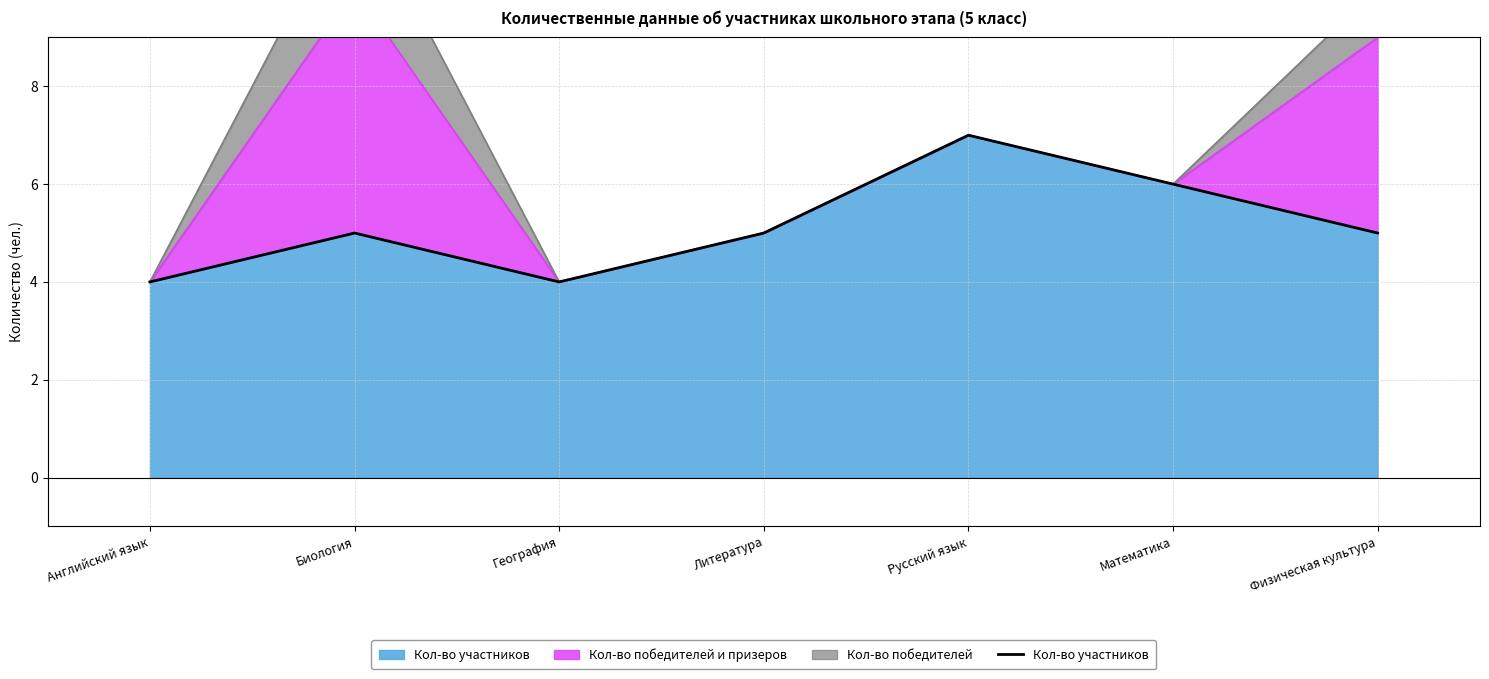

How many lines are shown in the chart?

1